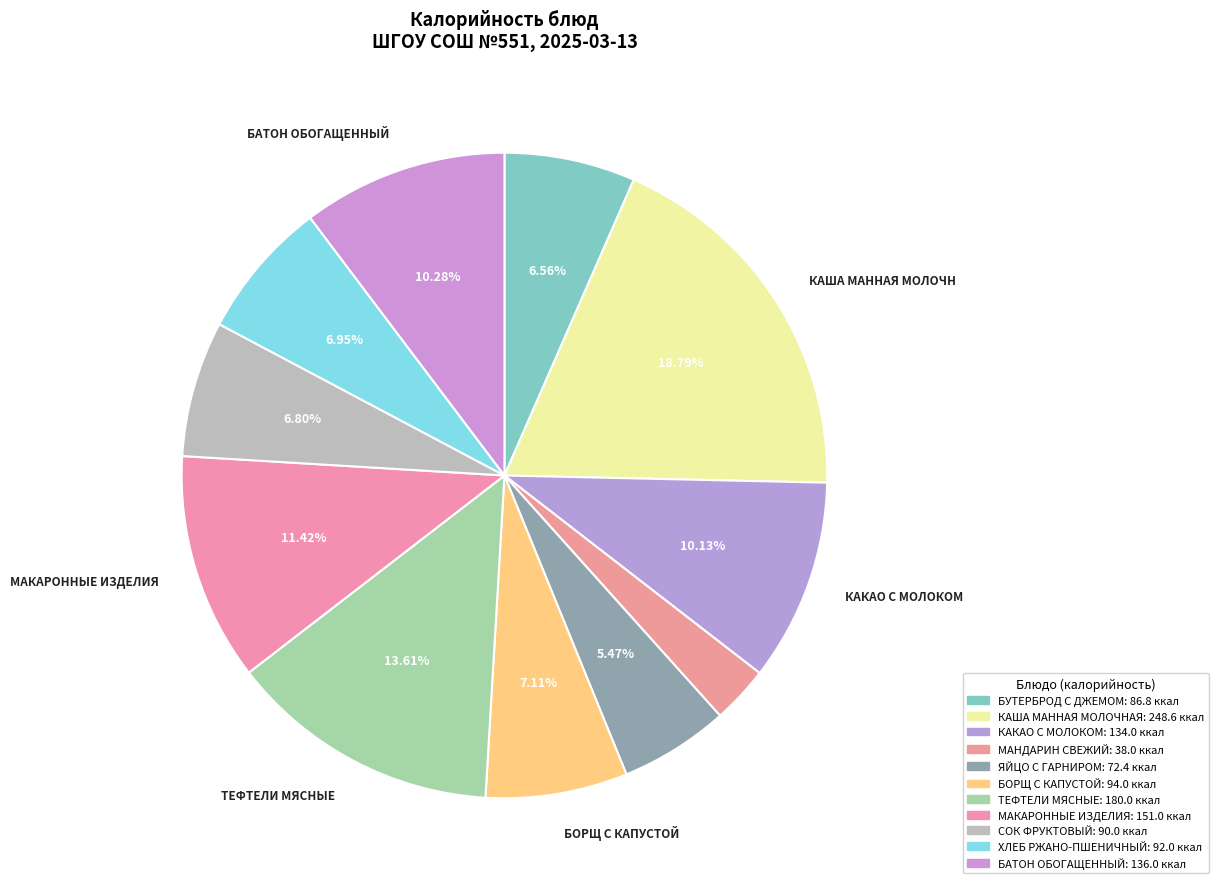

Rank the categories by value from highest to lowest.

КАША МАННАЯ МОЛОЧНАЯ, ТЕФТЕЛИ МЯСНЫЕ, МАКАРОННЫЕ ИЗДЕЛИЯ, БАТОН ОБОГАЩЕННЫЙ, КАКАО С МОЛОКОМ, БОРЩ С КАПУСТОЙ, ХЛЕБ РЖАНО-ПШЕНИЧНЫЙ, СОК ФРУКТОВЫЙ, БУТЕРБРОД С ДЖЕМОМ, ЯЙЦО С ГАРНИРОМ, МАНДАРИН СВЕЖИЙ